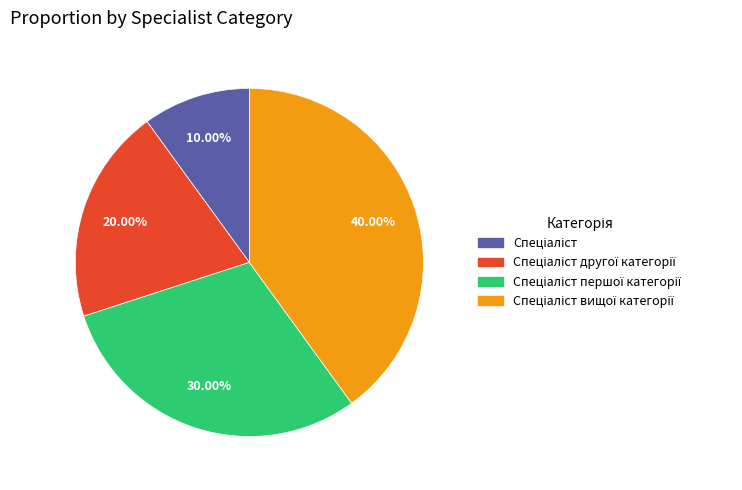

Is there any slice that represents more than half of the pie?

No